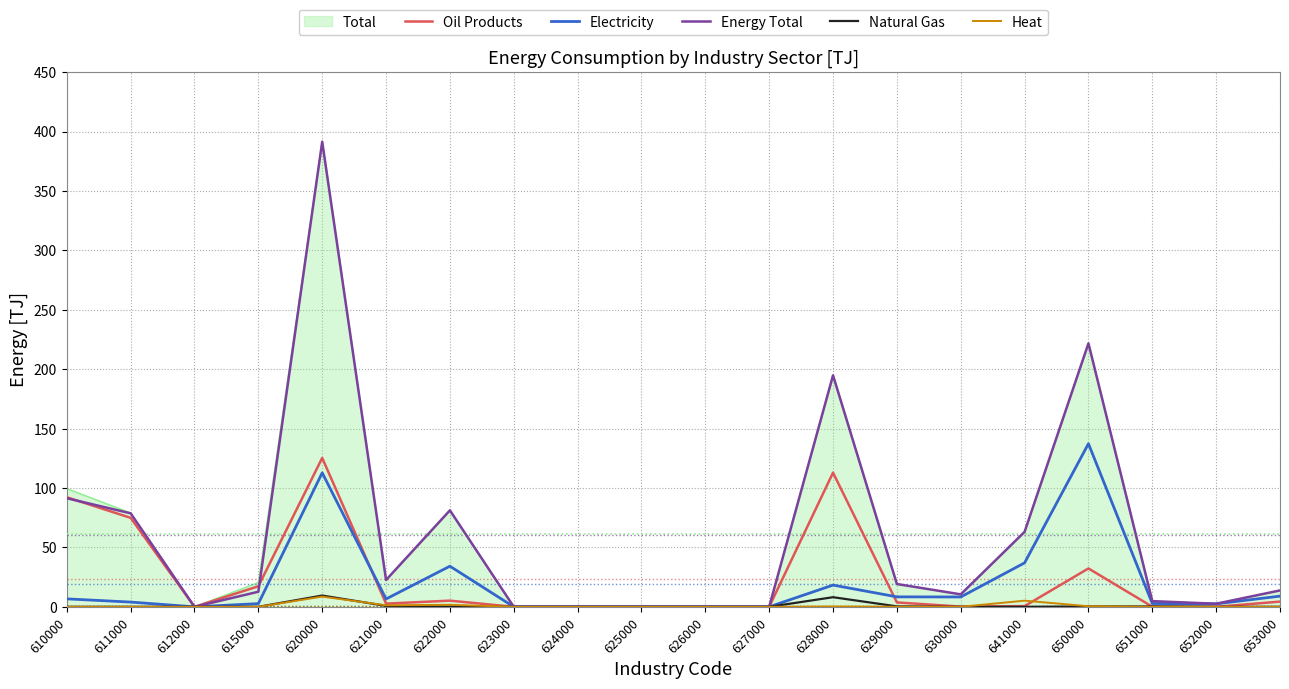

In Oil Products, how many points are higher than both neighbors (excluding endpoints)?

4